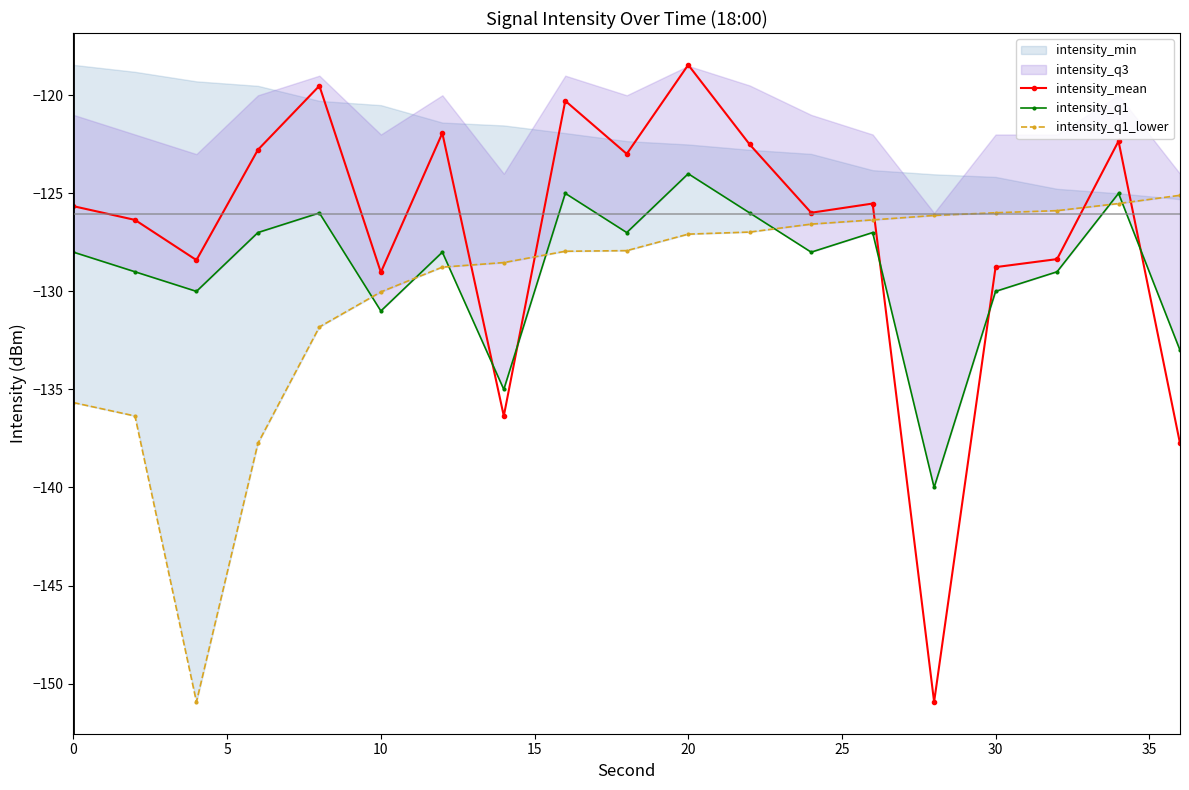

The value of intensity_mean at 20 is -118.4. True or false?

True